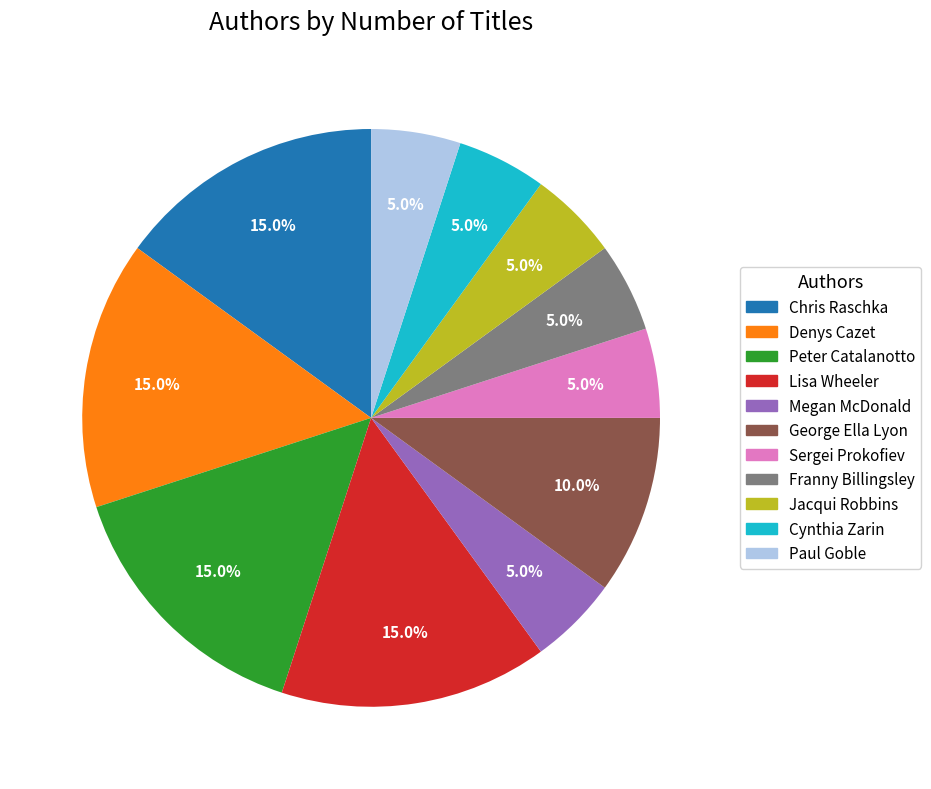

Does any single category account for the majority?

No